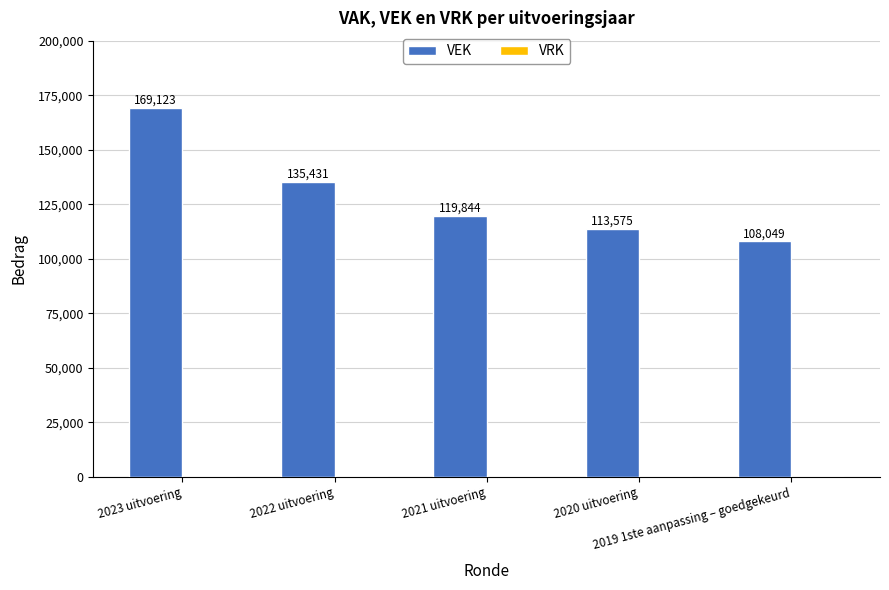

What is the greatest value displayed?

169123